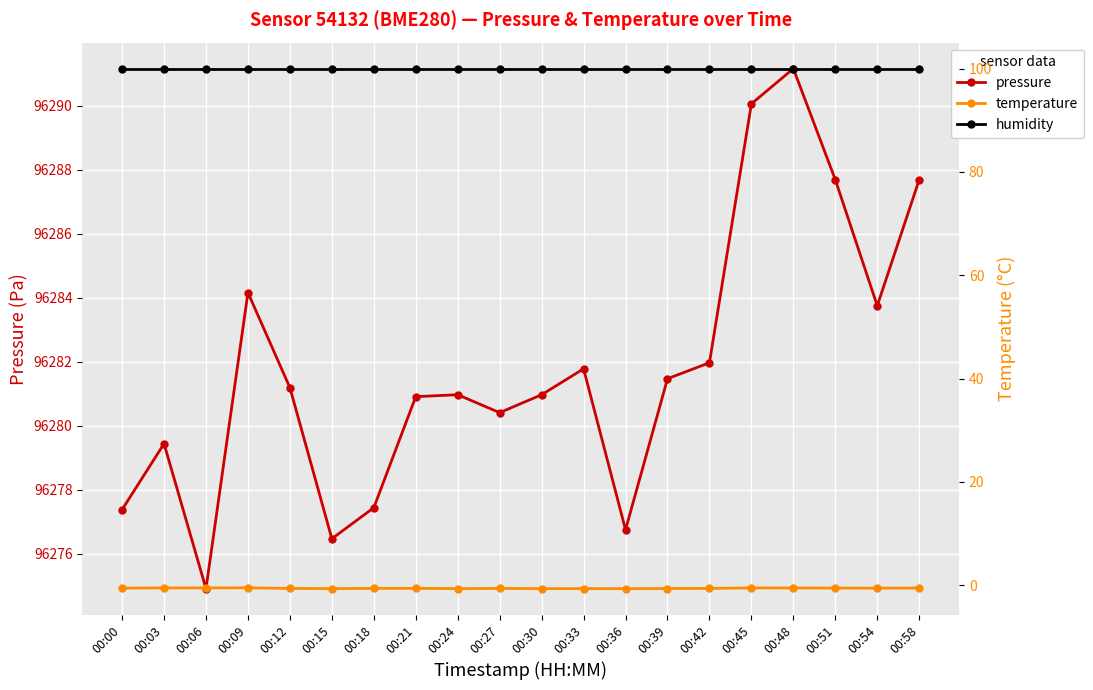

What is the difference between the maximum and minimum values in the temperature series?

0.2